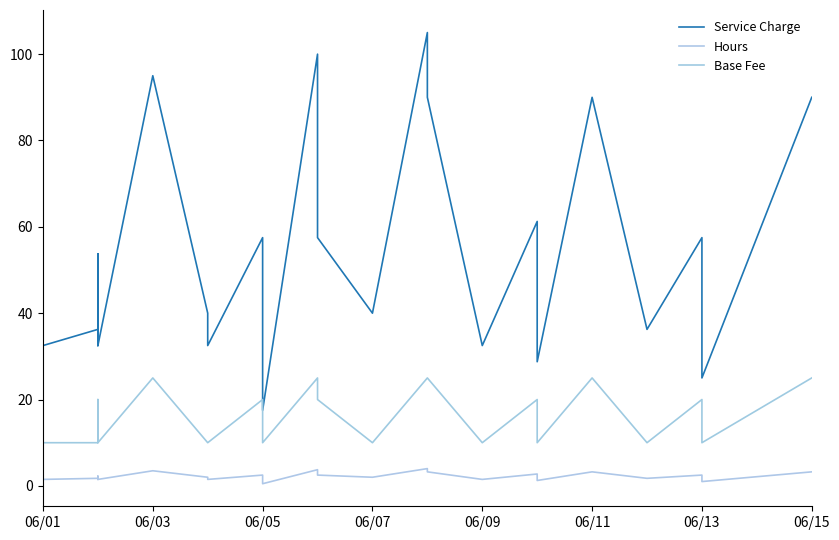

In Hours, how many points are higher than both neighbors (excluding endpoints)?

9